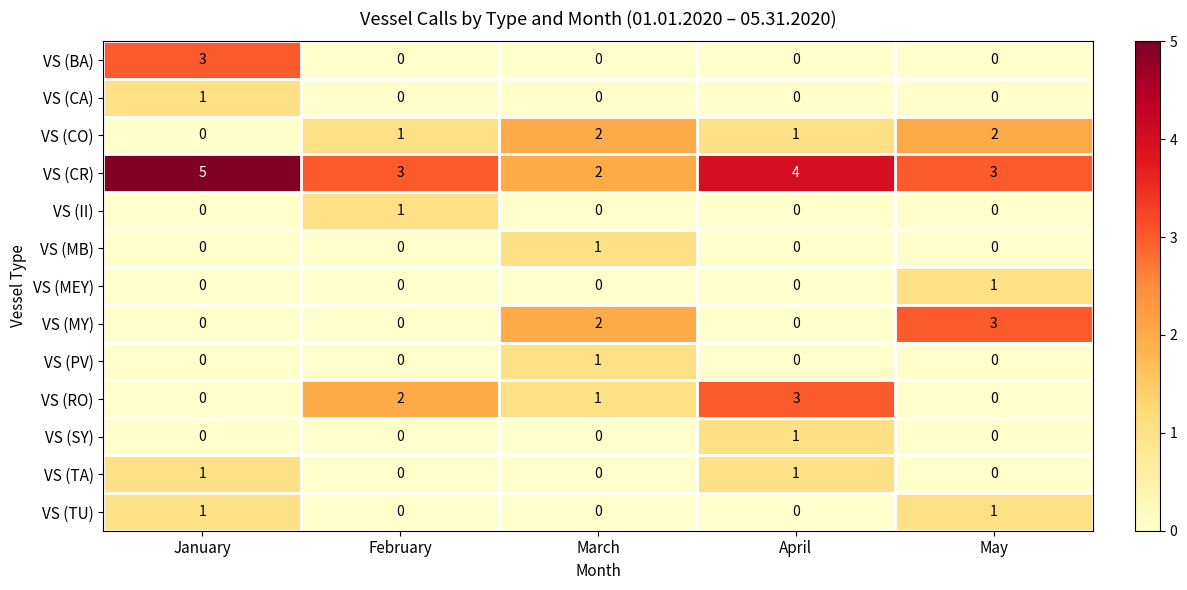

Which label corresponds to the largest value in the chart?

January